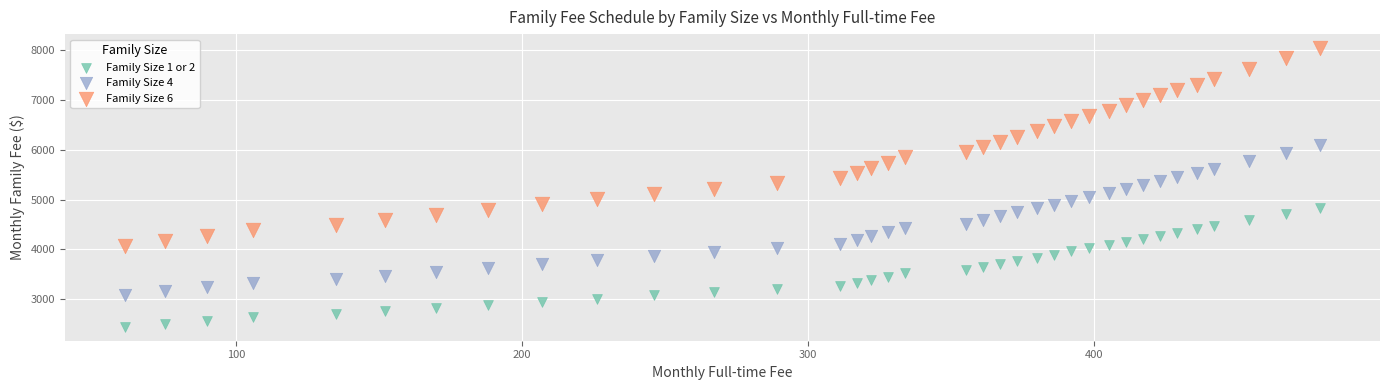

Which series reaches the maximum Y coordinate?

Family Size 6